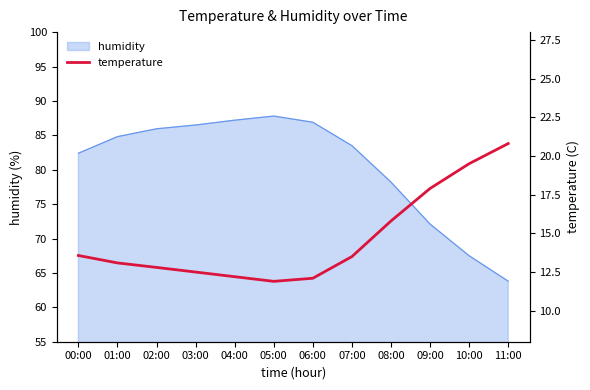

At which label does humidity reach its minimum?

11:00